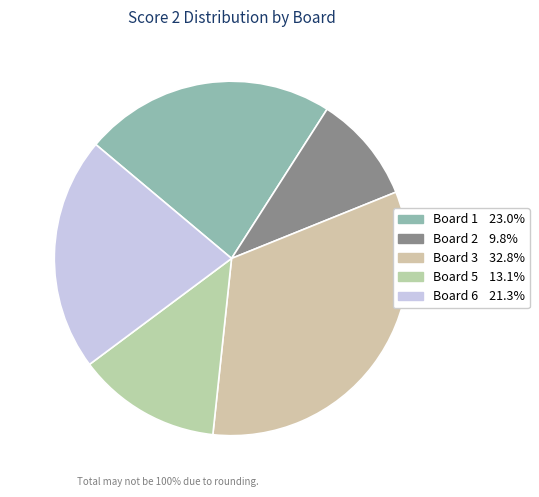

Is there a majority slice in this chart?

No